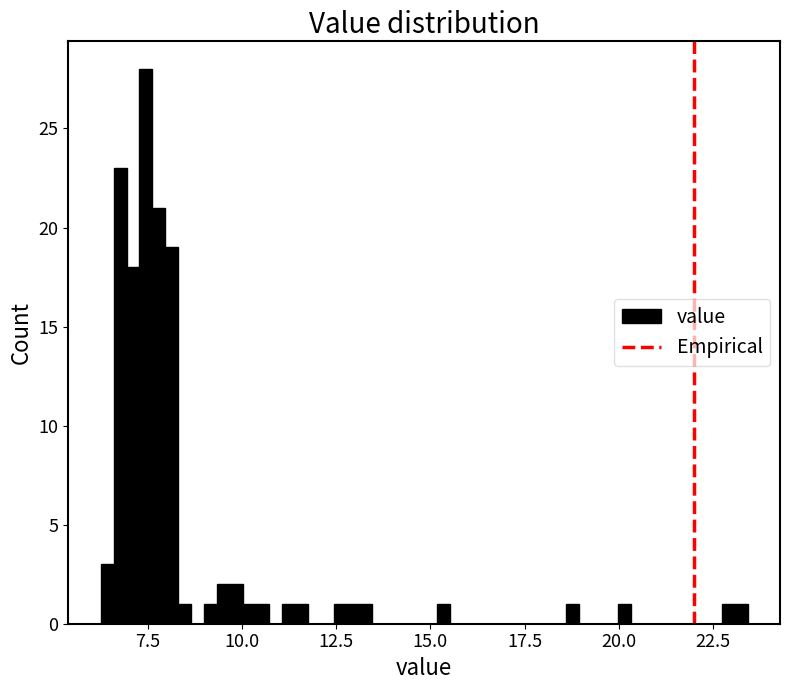

Read against the x-axis, roughly where is the centre of the tallest bar?

7.5